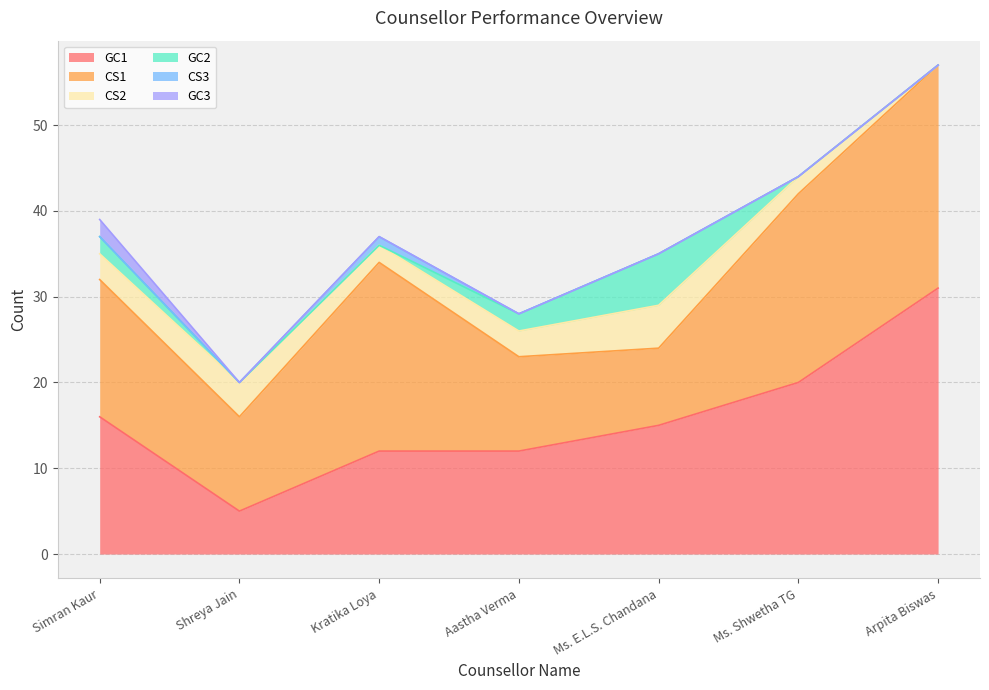

Is the value of GC2 at Kratika Loya greater than the value of CS2 at Kratika Loya?

No